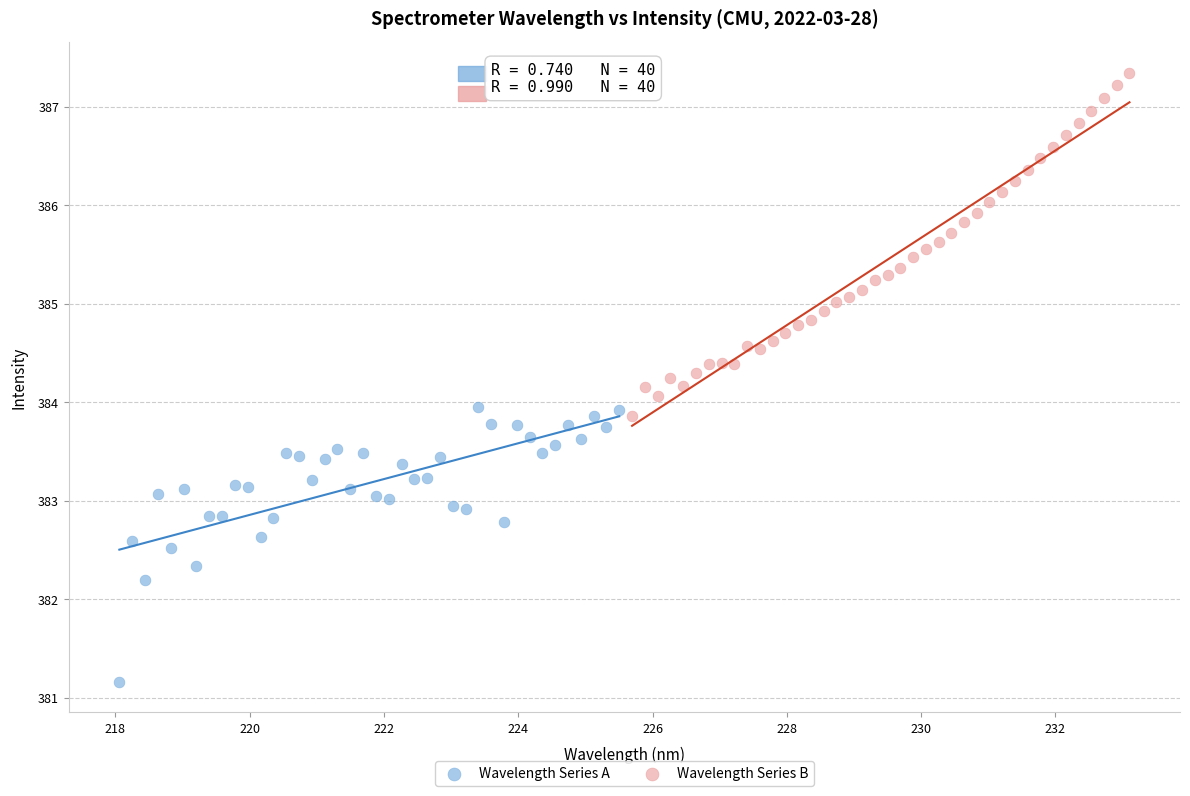

What are all the series names shown in the legend?

Wavelength Series A, Wavelength Series B